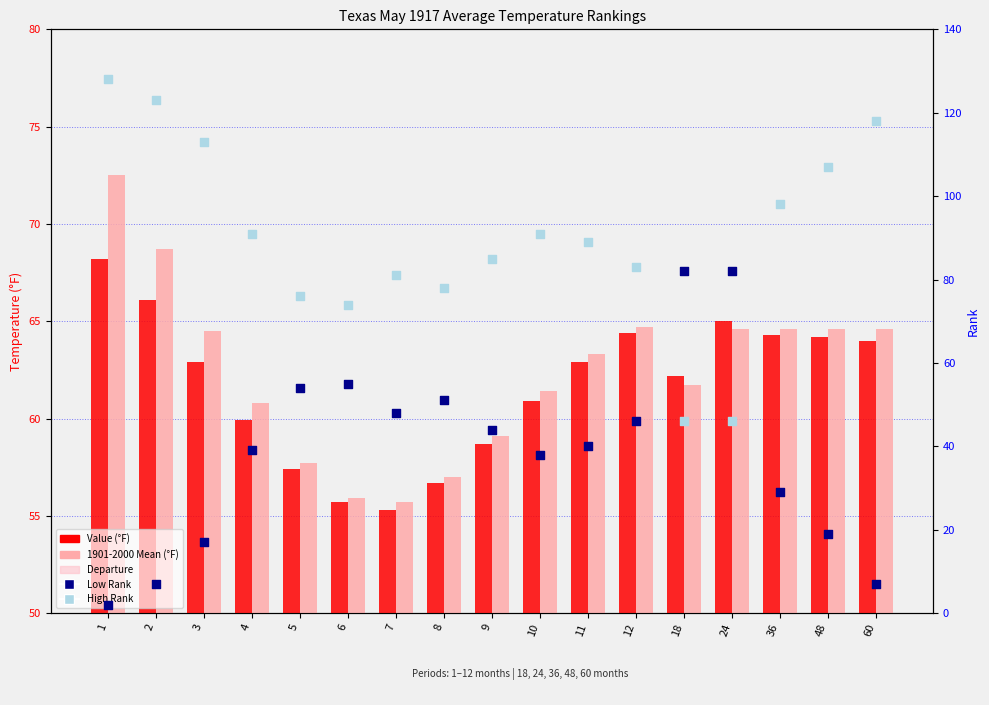

Which series contains the highest Y value?

High Rank